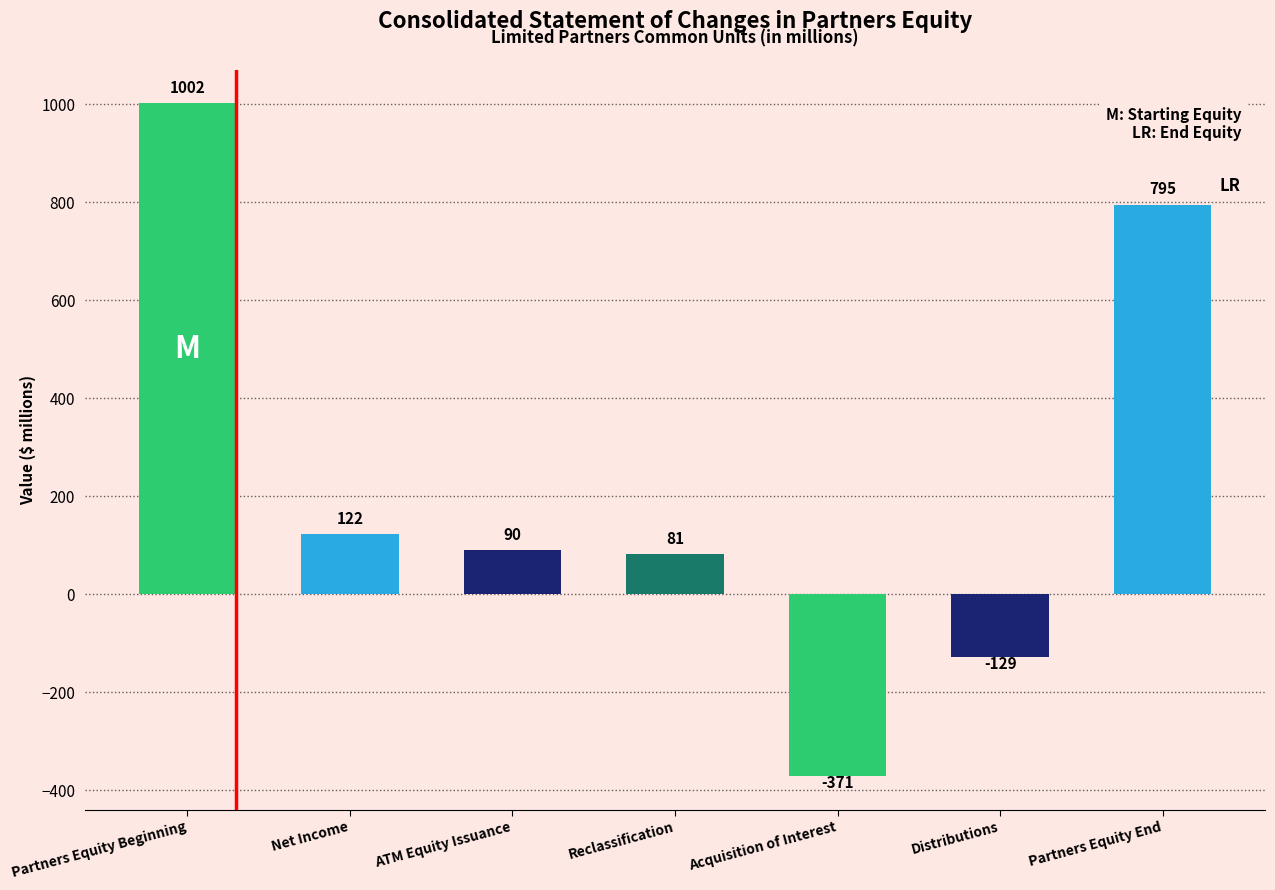

What position from the left is Partners Equity End?

7